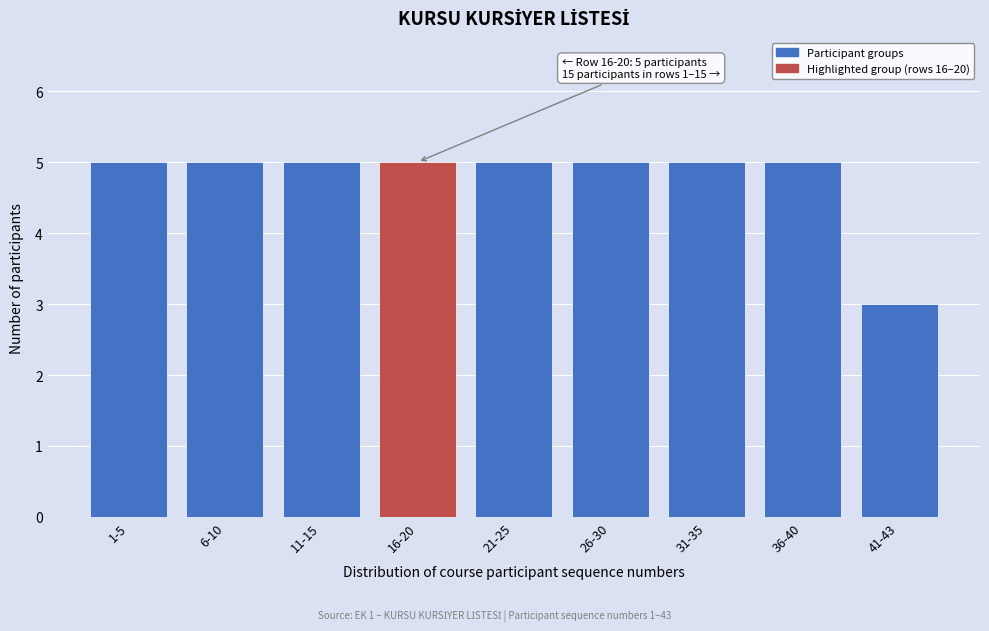

Reading right to left, what are all the values shown in this chart?

3	5	5	5	5	5	5	5	5